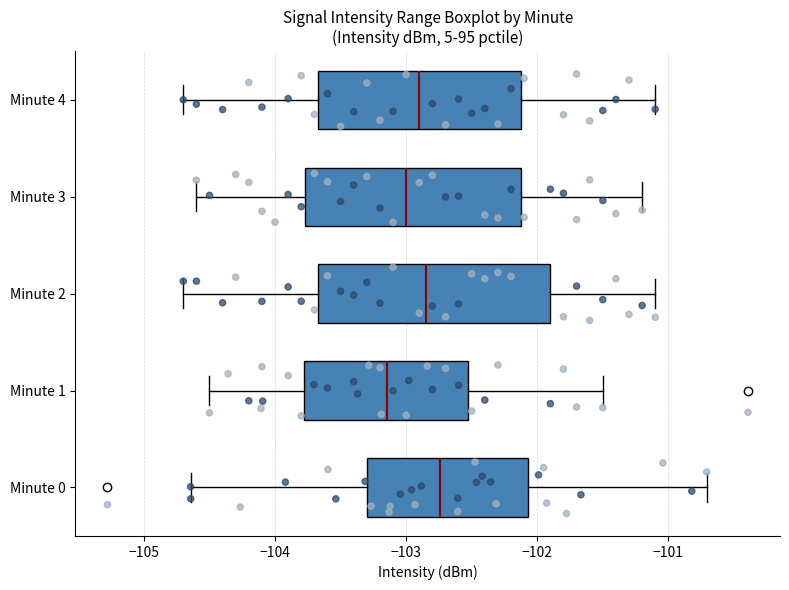

Comparing the boxes themselves (not the whiskers), which one is the widest?

Minute 2